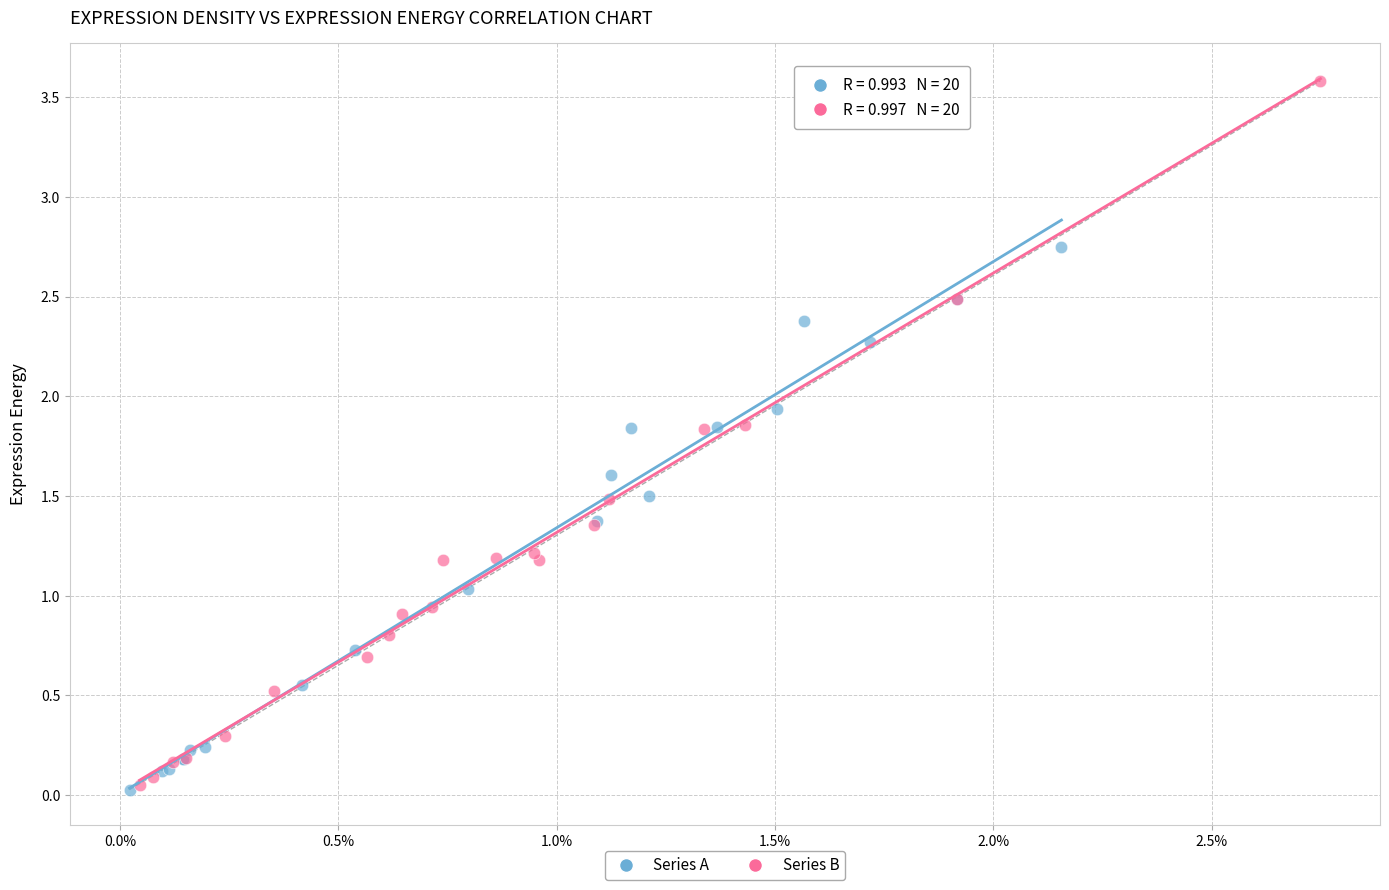

Which series has the largest Y range (max minus min)?

Series B